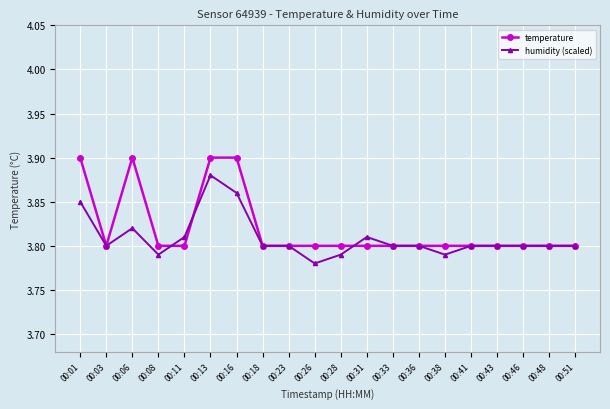

Which series has the largest range (max minus min)?

temperature